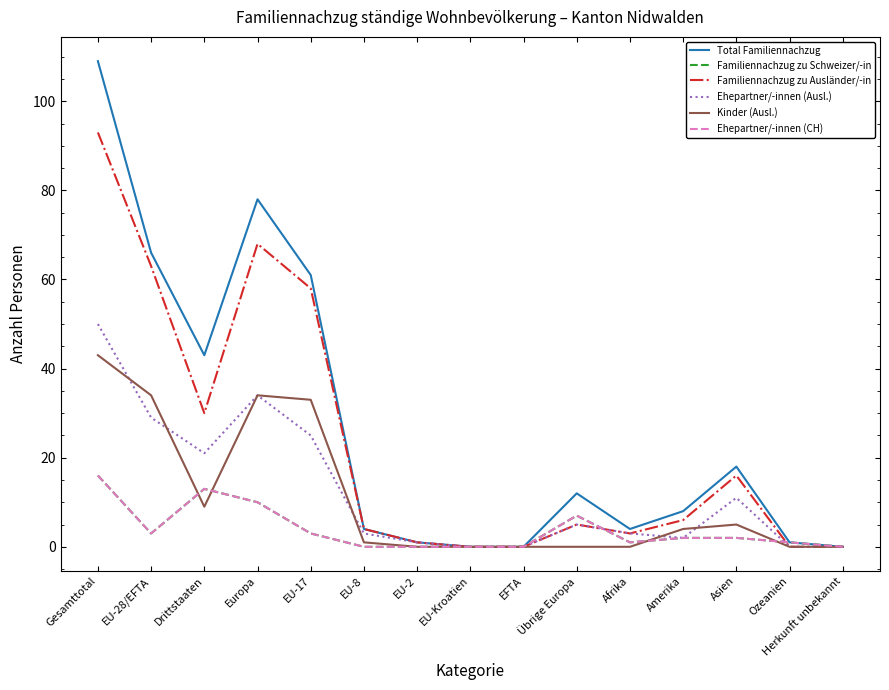

Is this an area chart (filled region under the line)?

No